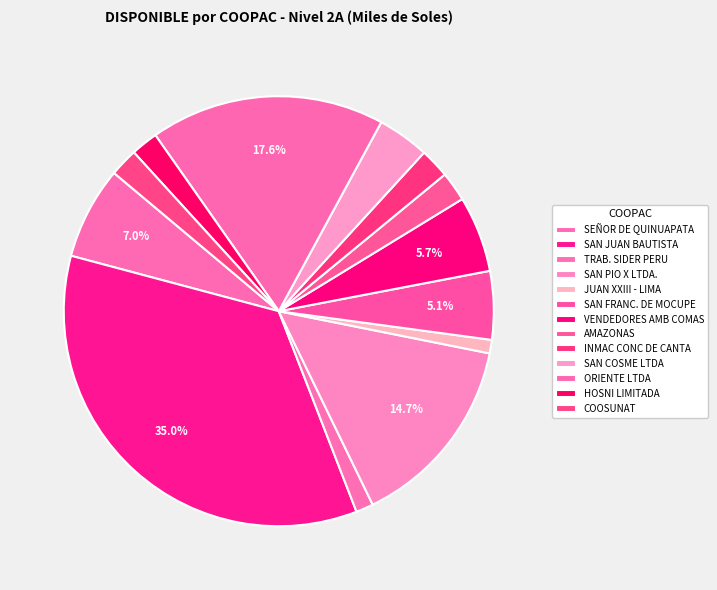

To the nearest percent, what portion does COOSUNAT represent?

2%